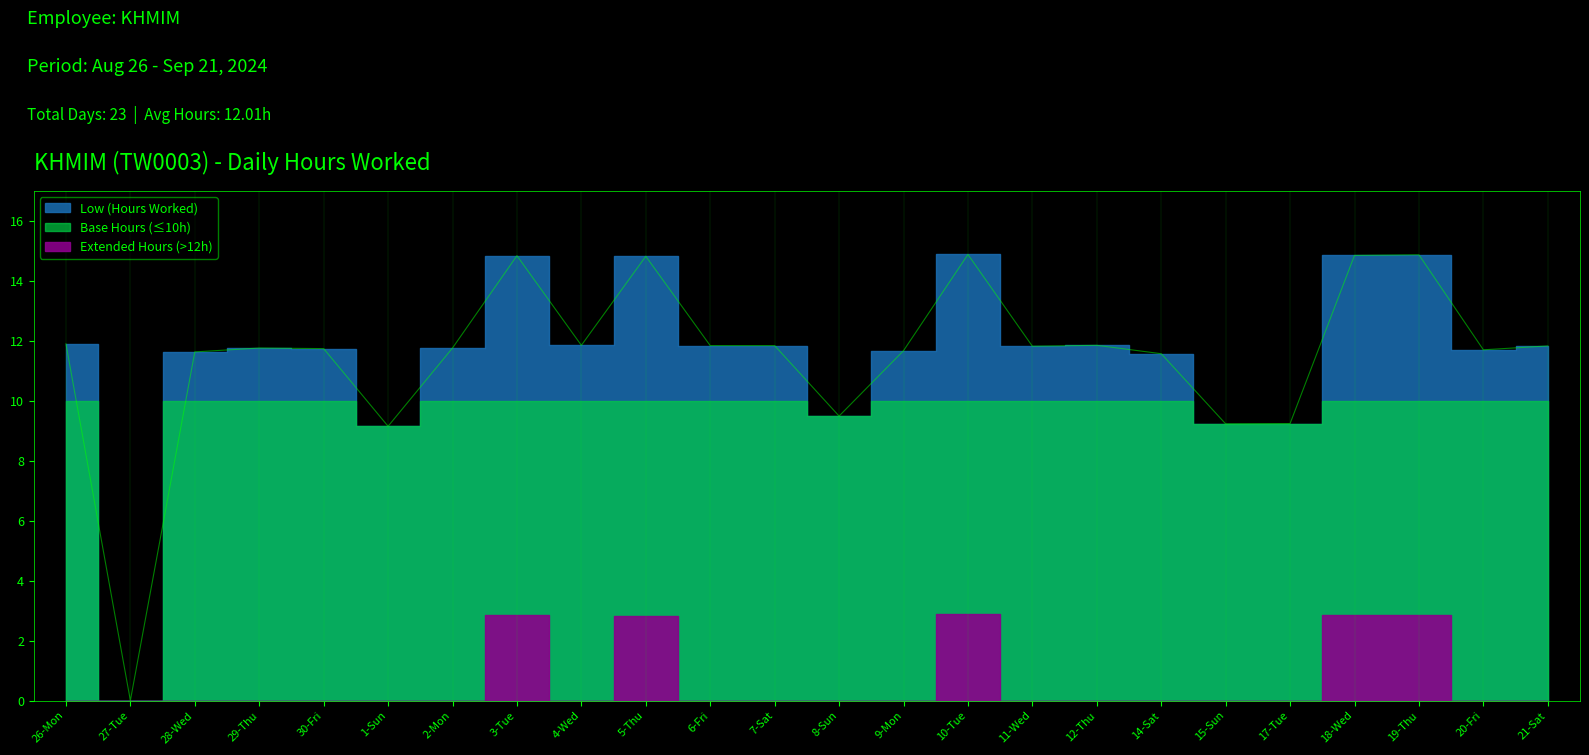

At which category does the chart reach its minimum across all series?

27-Tue